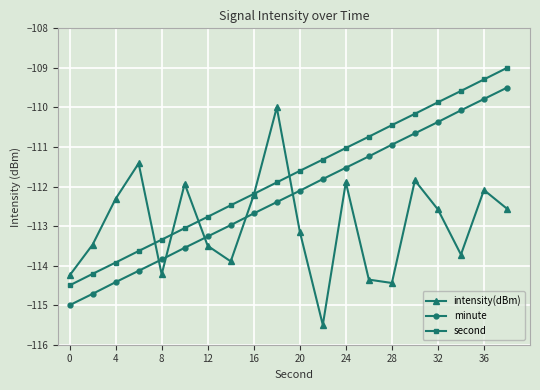

How many data points does each series have?

20